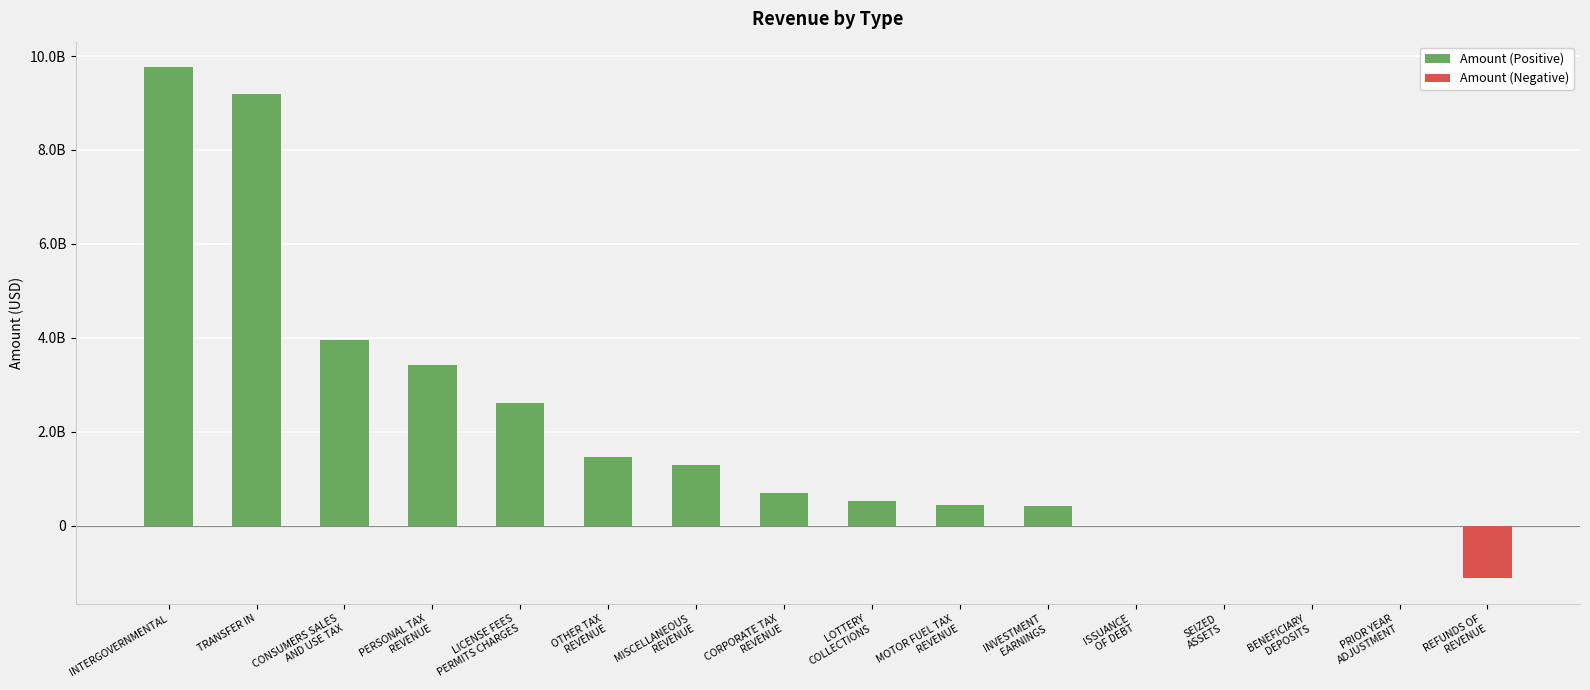

At which label is the value closest to 4324031527?

CONSUMERS SALES
AND USE TAX